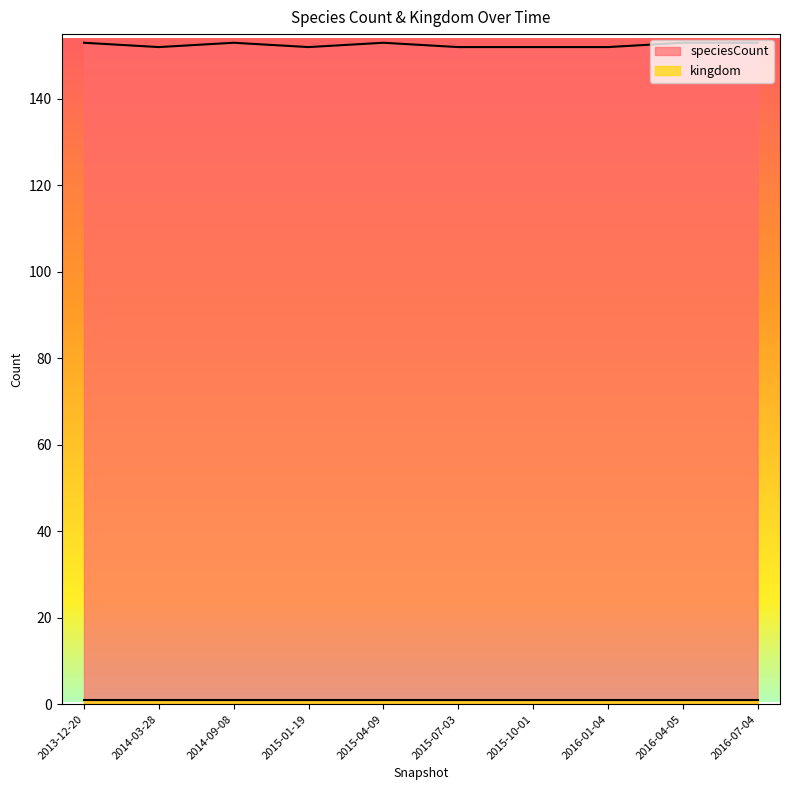

The value at 2015-01-19 is 44. True or false?

False